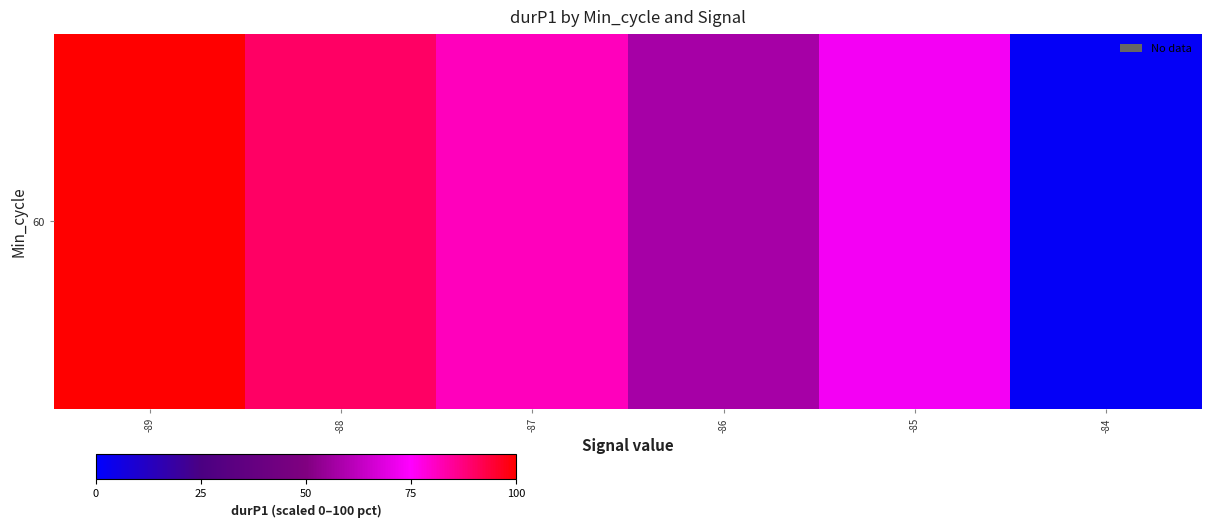

Count the number of categories in the chart.

6